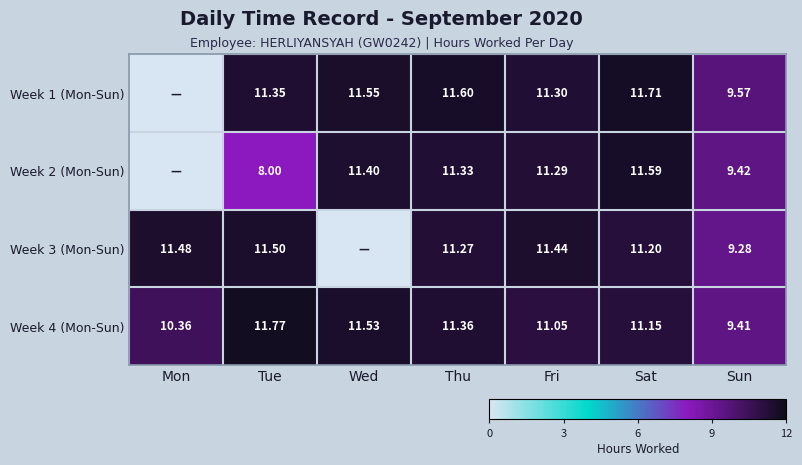

Which has a higher value, Fri or Mon?

Fri